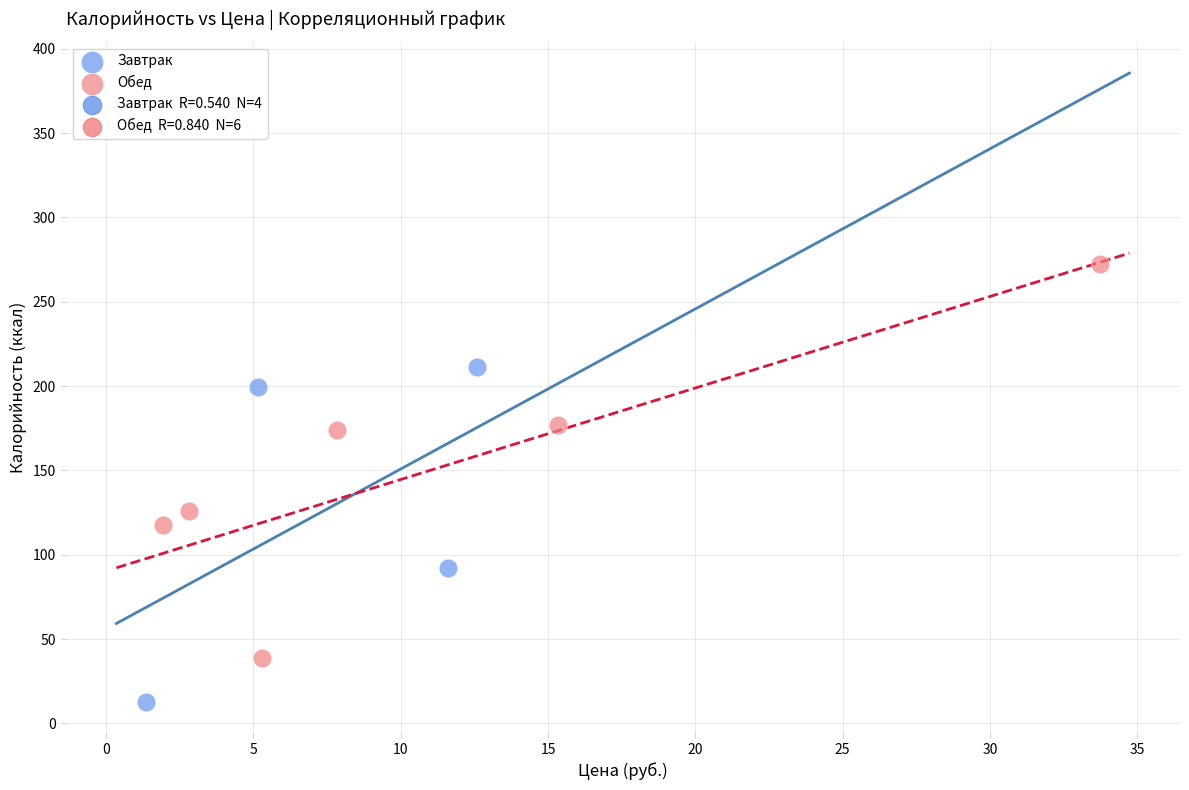

Which series has the widest spread of Y values?

Обед